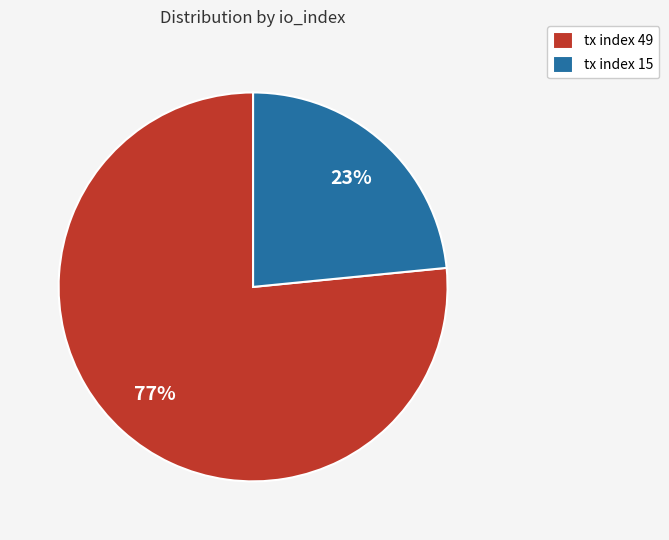

Is there any slice that represents more than half of the pie?

Yes